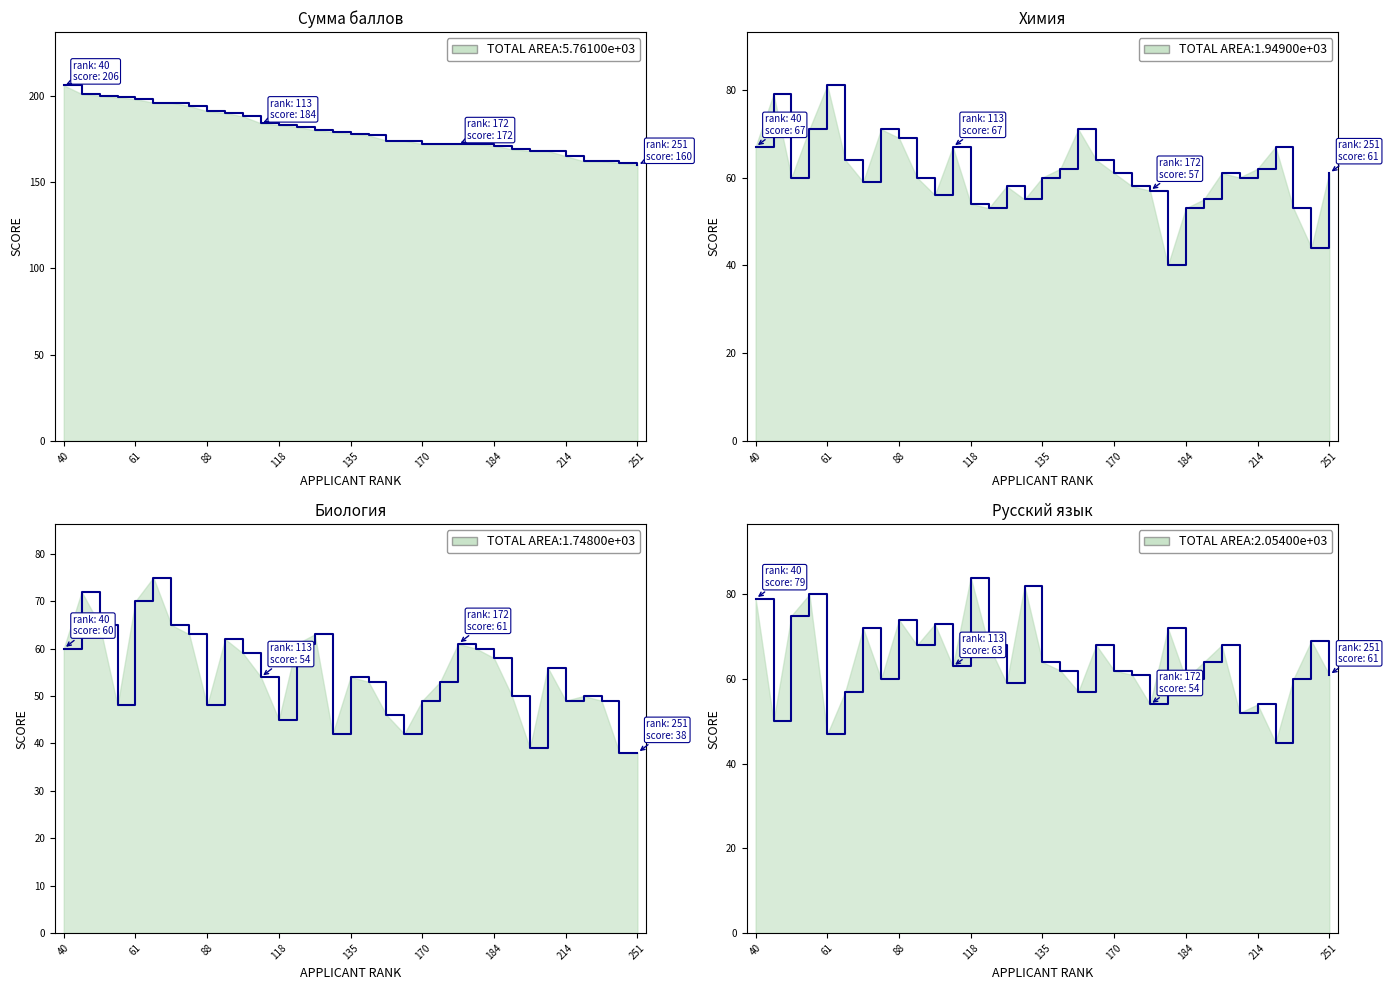

At which label does Сумма баллов reach its peak?

40